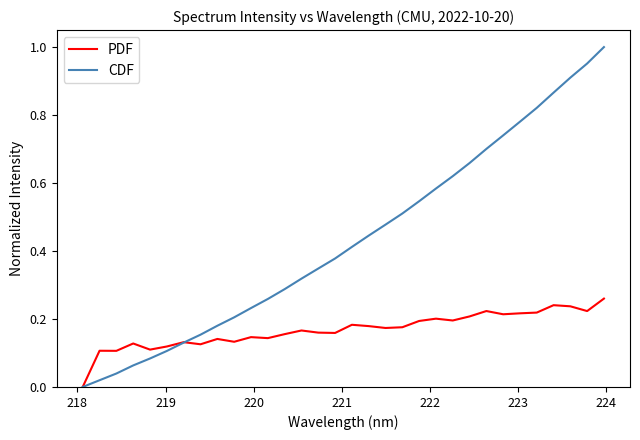

Which series has the largest total across all categories?

CDF